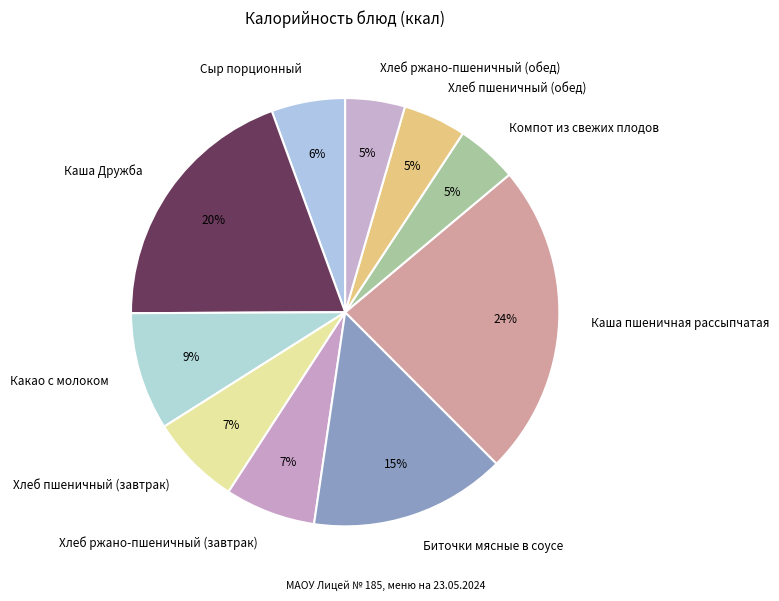

Does Хлеб ржано-пшеничный (завтрак) account for over 50% of the chart?

No